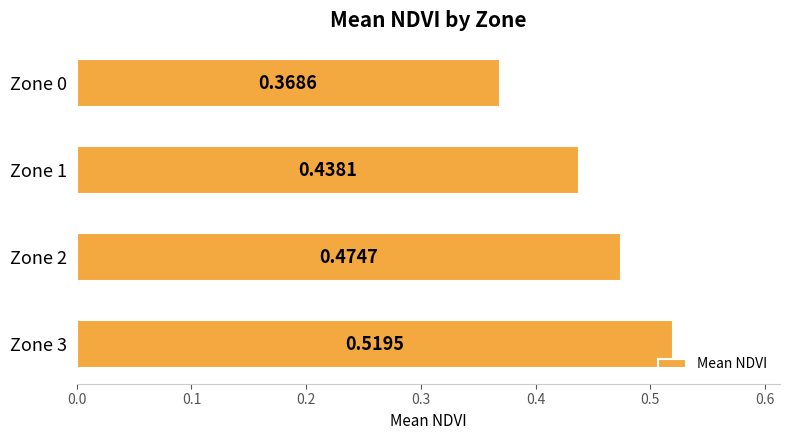

Which has a higher value, Zone 3 or Zone 2?

Zone 3